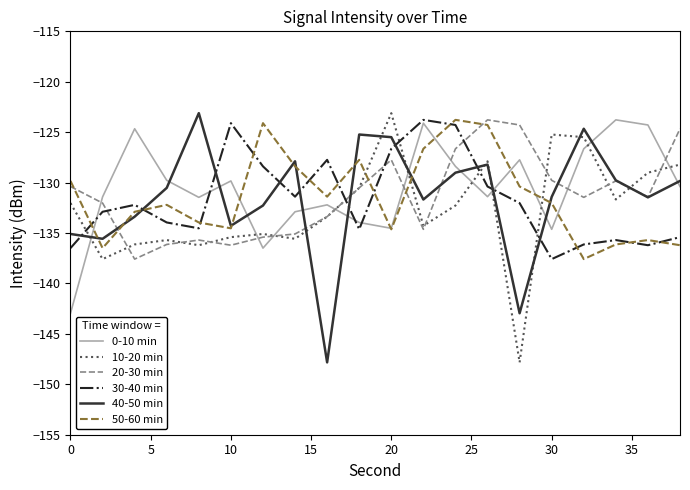

What is the highest value of the 0-10 min series?

-123.8